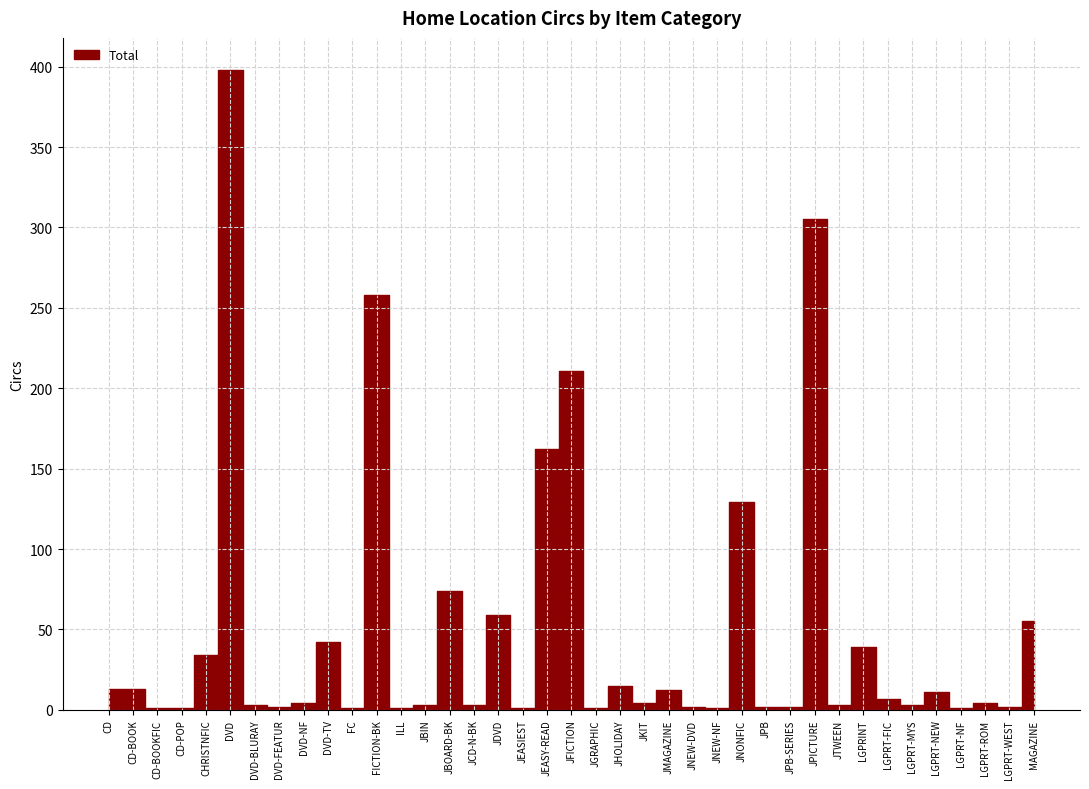

How many interior local valleys (lower than both neighbors) does the data have?

12